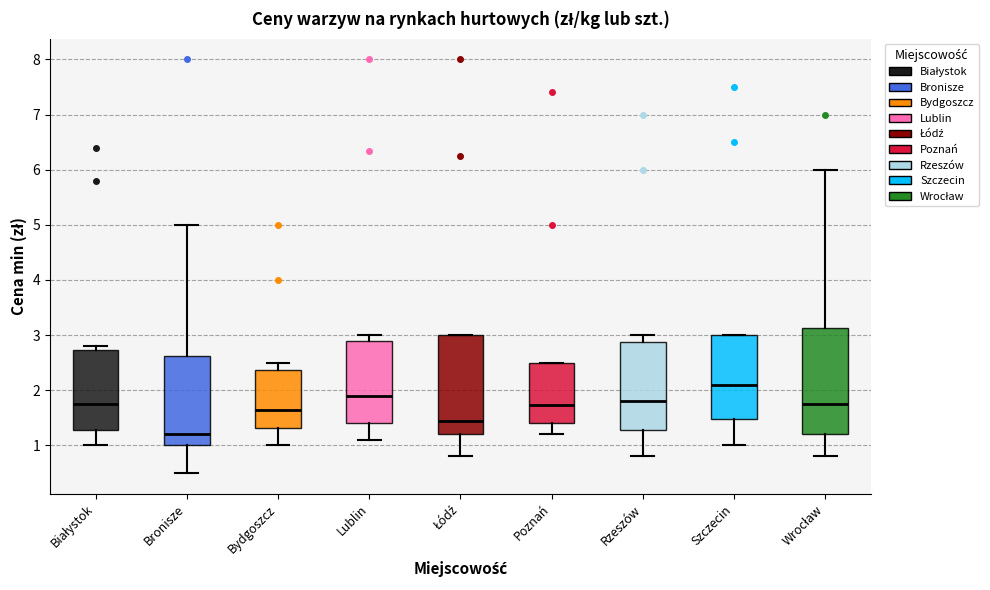

Reading left to right, transcribe this box plot: for each box, give where its median line is, the range the box spans, and where its two whiskers end, as read against the y-axis. The values are not printed on the chart, so give them approximately, as read against the axis.

Białystok: median 1.8, box 1.3 to 2.7, whiskers 1.0 to 2.8
Bronisze: median 1.2, box 1.0 to 2.6, whiskers 0.5 to 5.0
Bydgoszcz: median 1.7, box 1.3 to 2.4, whiskers 1.0 to 2.5
Lublin: median 1.9, box 1.4 to 2.9, whiskers 1.1 to 3.0
Łódź: median 1.5, box 1.2 to 3.0, whiskers 0.8 to 3.0
Poznań: median 1.7, box 1.4 to 2.5, whiskers 1.2 to 2.5
Rzeszów: median 1.8, box 1.3 to 2.9, whiskers 0.8 to 3.0
Szczecin: median 2.1, box 1.5 to 3.0, whiskers 1.0 to 3.0
Wrocław: median 1.8, box 1.2 to 3.1, whiskers 0.8 to 6.0